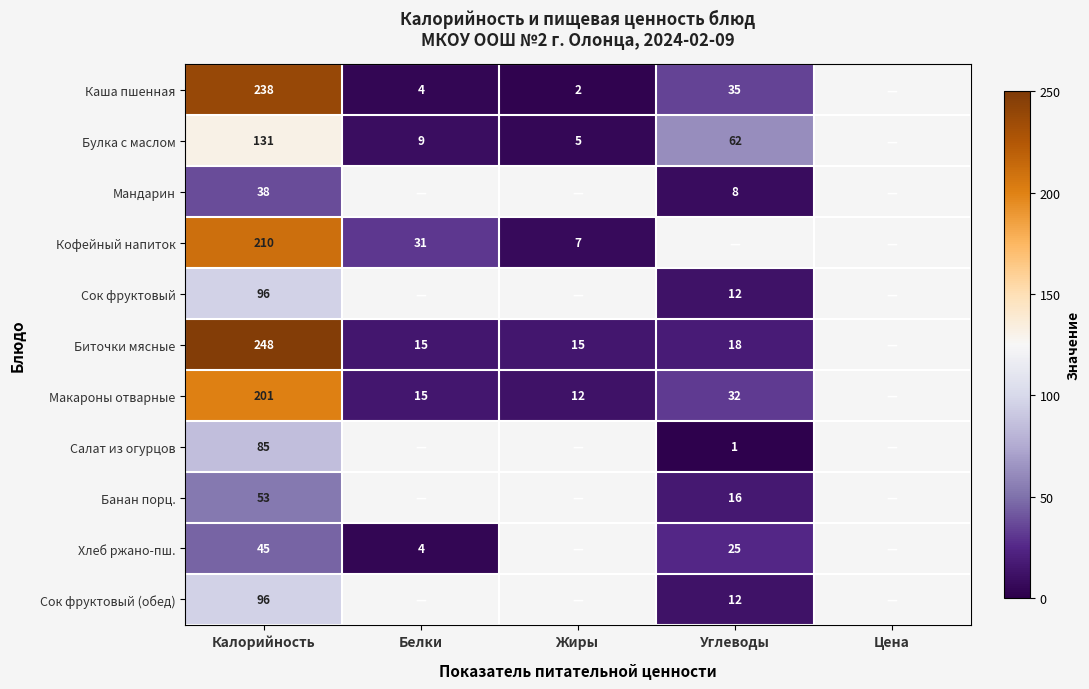

True or false: Булка с маслом has a value of 18 at Углеводы.

False